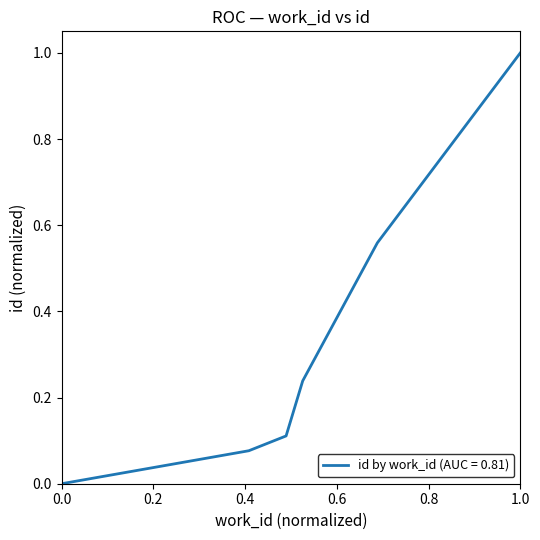

True or false: the data has more than 2 interior local peaks.

False